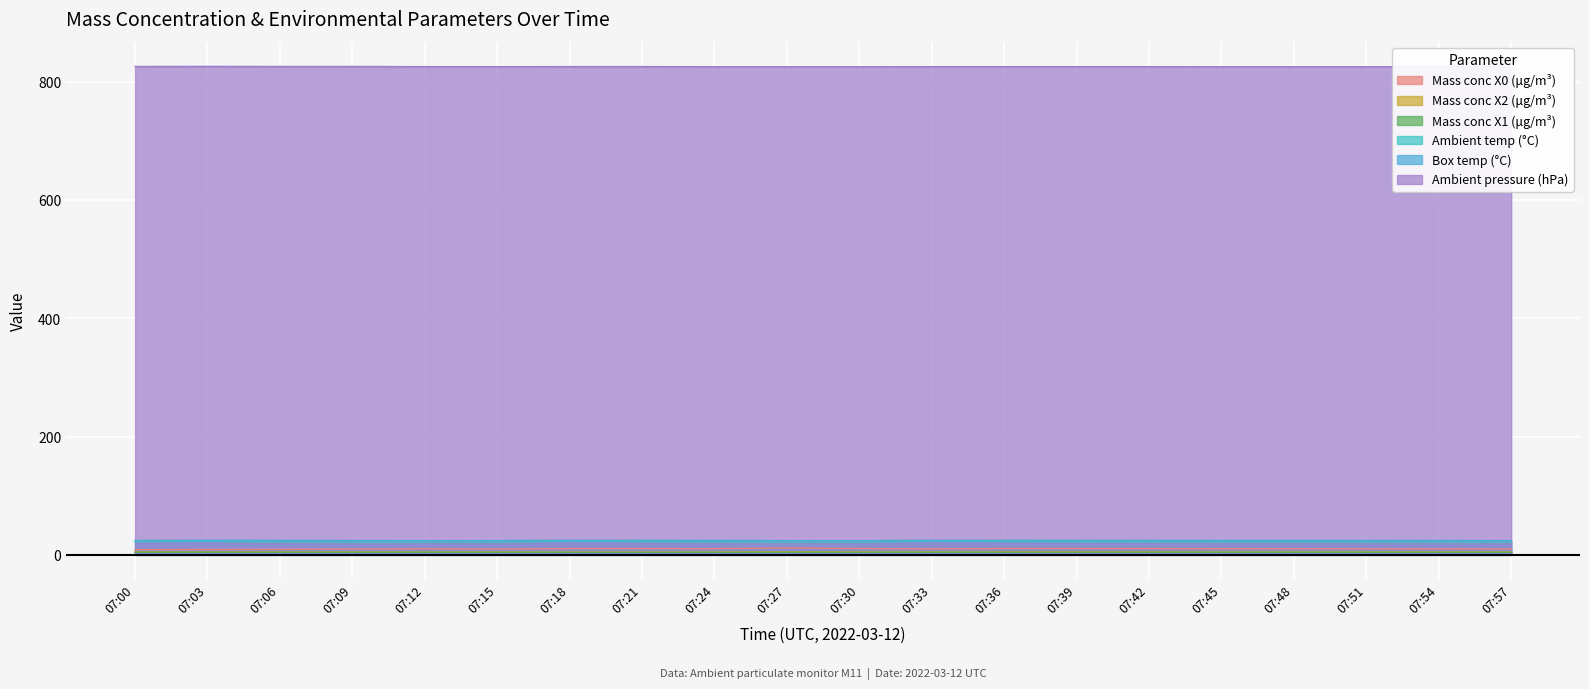

True or false: Box temp (°C) and Mass conc X0 (μg/m³) intersect in this chart.

False